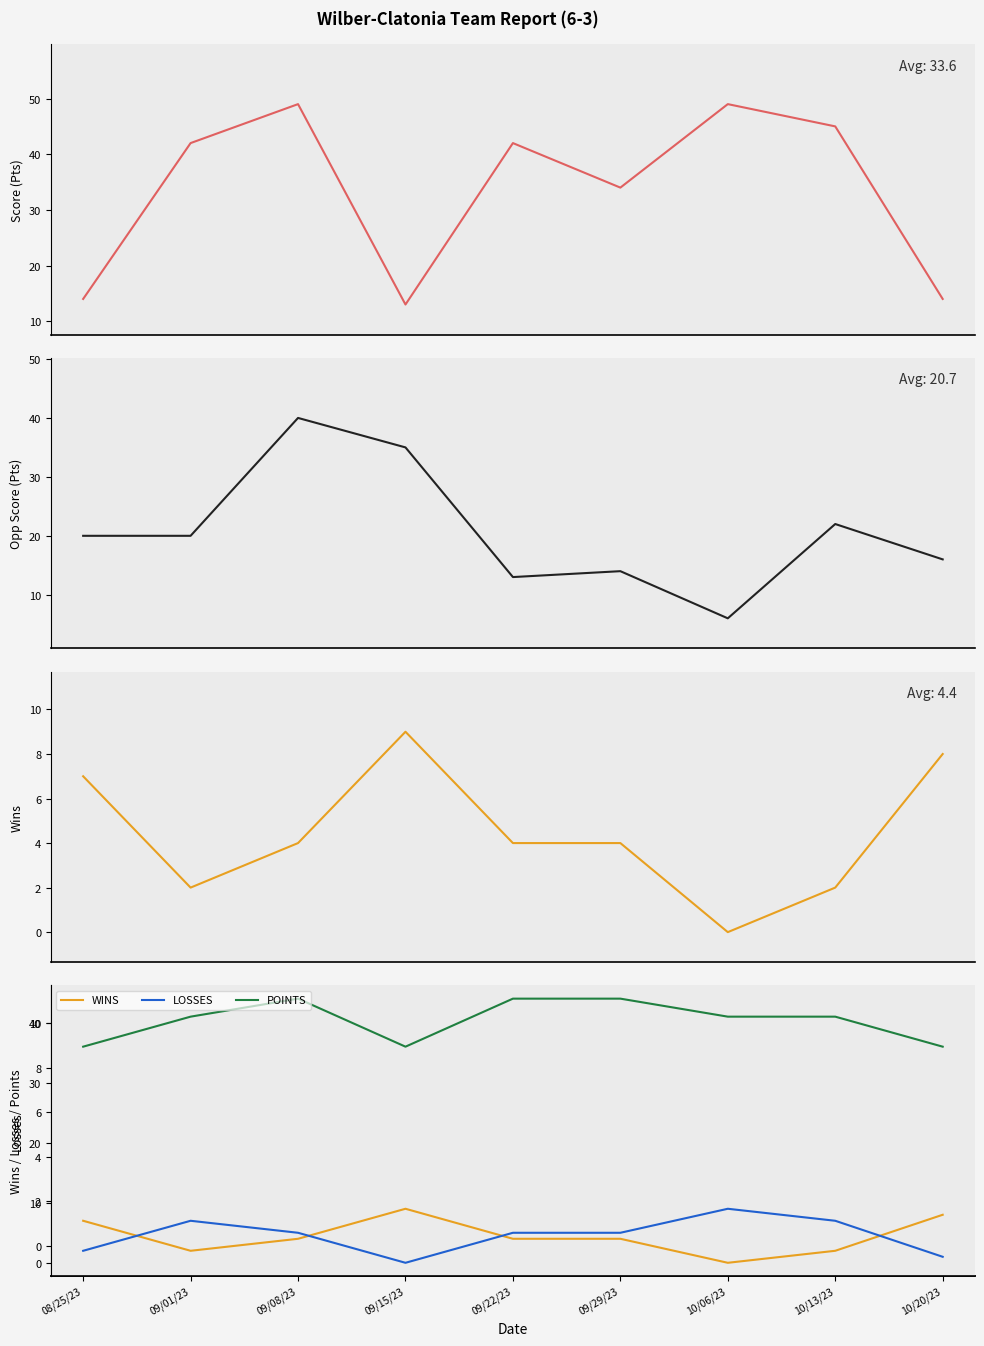

What is the difference between the maximum and second lowest values in the WINS series?

7